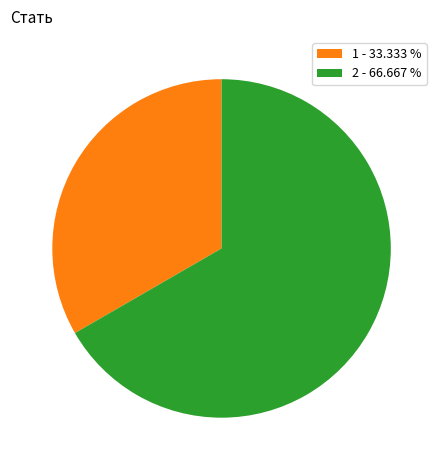

What is the majority slice?

2 - 66.667 %